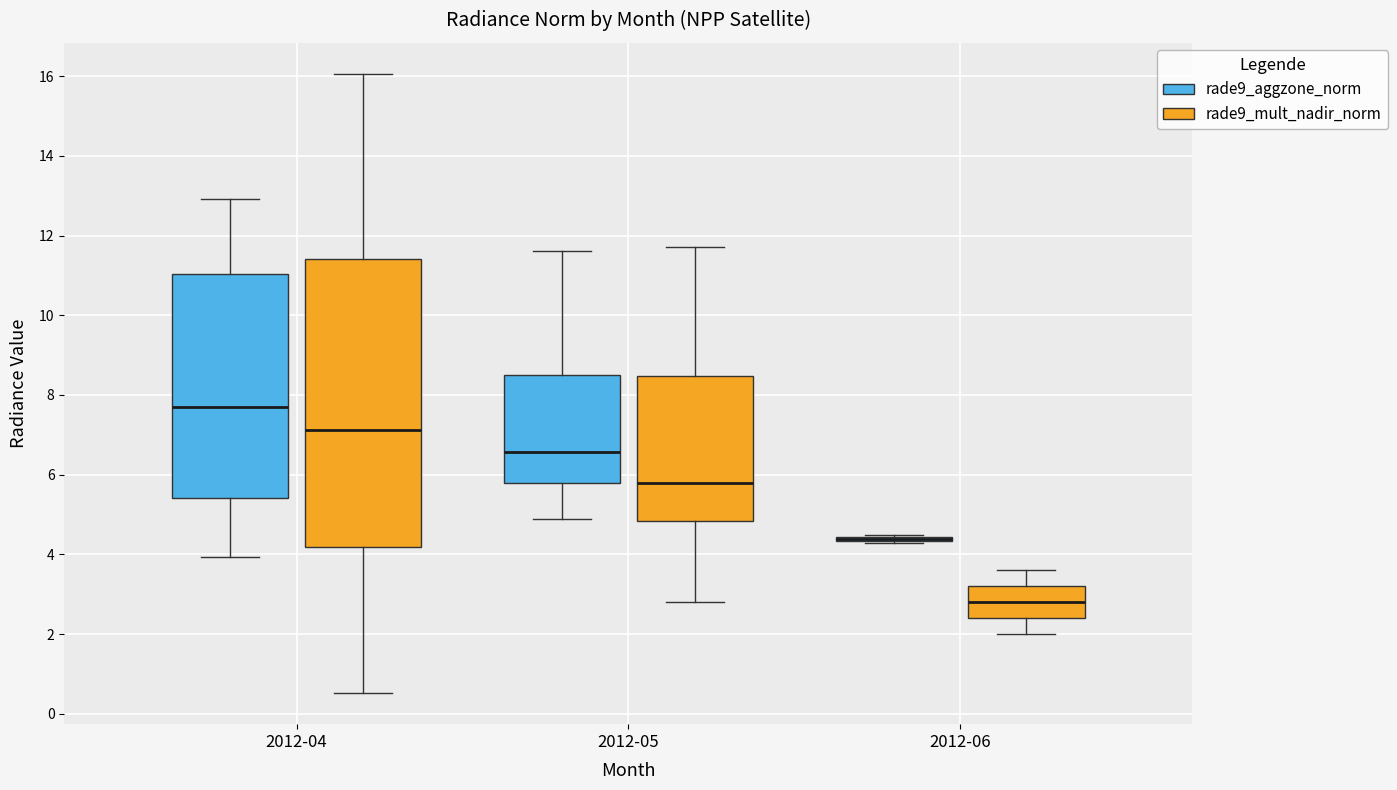

Reading left to right, transcribe this box plot: for each box, give where its median line is, the range the box spans, and where its two whiskers end, as read against the y-axis. The values are not printed on the chart, so give them approximately, as read against the axis.

2012-04 (rade9_aggzone_norm): median 7.8, box 5.4 to 11.0, whiskers 4.0 to 13.0
2012-04 (rade9_mult_nadir_norm): median 7.2, box 4.2 to 11.4, whiskers 0.6 to 16.0
2012-05 (rade9_aggzone_norm): median 6.6, box 5.8 to 8.6, whiskers 4.8 to 11.6
2012-05 (rade9_mult_nadir_norm): median 5.8, box 4.8 to 8.4, whiskers 2.8 to 11.8
2012-06 (rade9_aggzone_norm): box collapsed to a line at 4.4, whiskers 4.2 to 4.4
2012-06 (rade9_mult_nadir_norm): median 2.8, box 2.4 to 3.2, whiskers 2.0 to 3.6